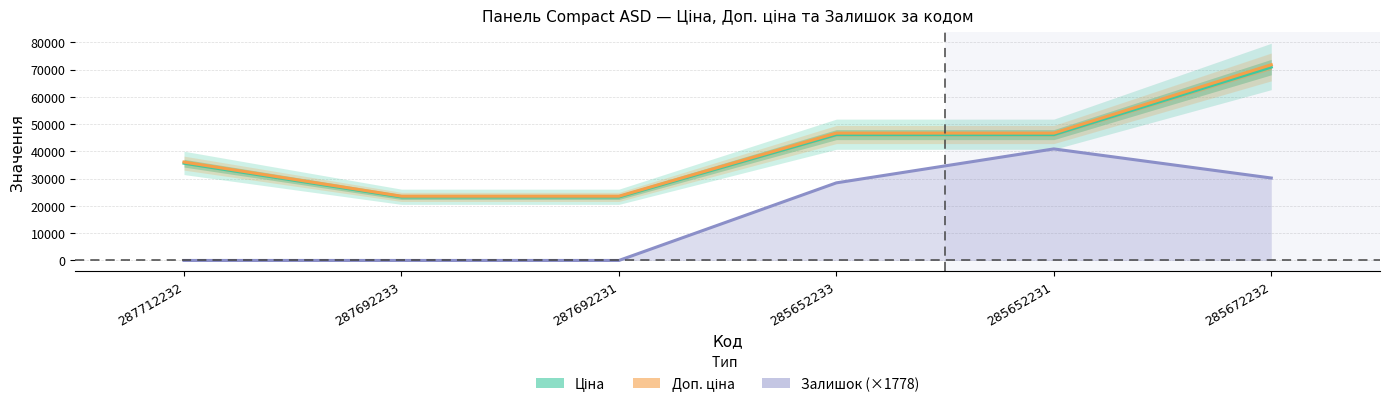

Reading left to right, transcribe all the data shown in this chart.

Ціна: 287712232=35659.4	287692233=23278.2	287692231=23278.2	285652233=46143.9	285652231=46143.9	285672232=70906.0
Доп. ціна: 287712232=36087.3	287692233=23557.6	287692231=23557.6	285652233=46697.7	285652231=46697.7	285672232=71756.8
Залишок (×1778): 287712232=0.0	287692233=0.0	287692231=0.0	285652233=28453.3	285652231=40901.6	285672232=30231.6